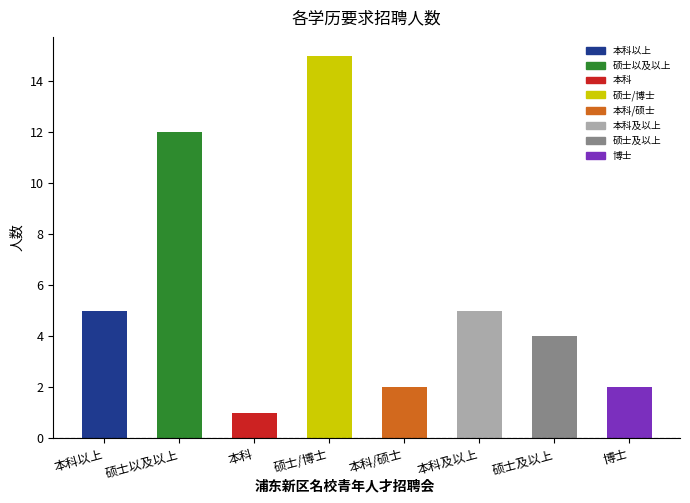

Does the chart contain stacked bars?

No